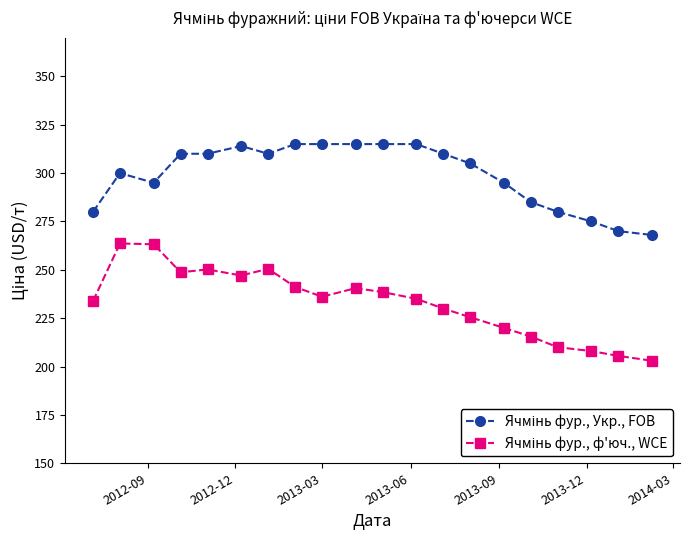

What is the maximum value shown in the chart?

315.0